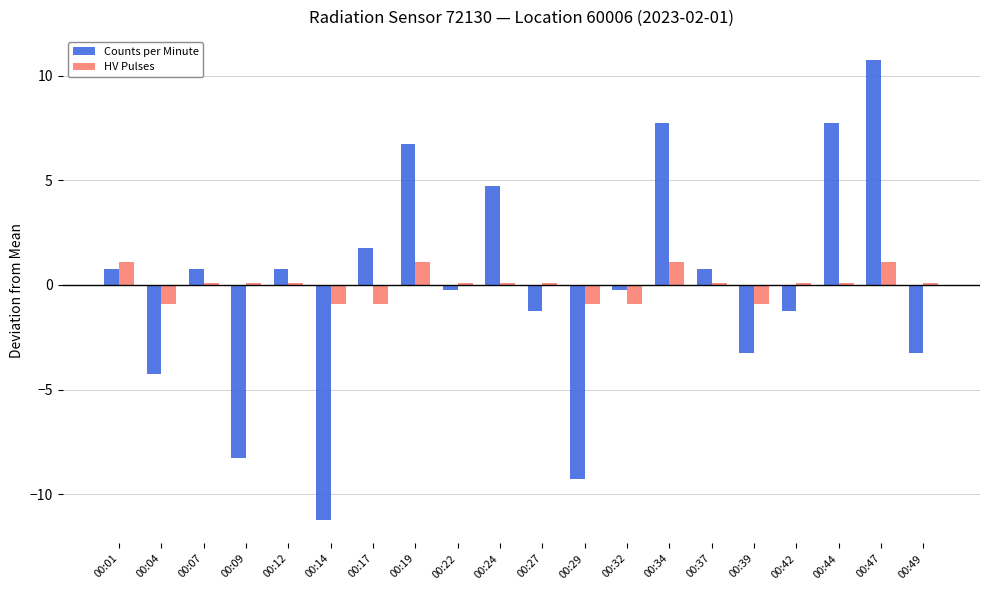

How many series are shown in this chart?

2